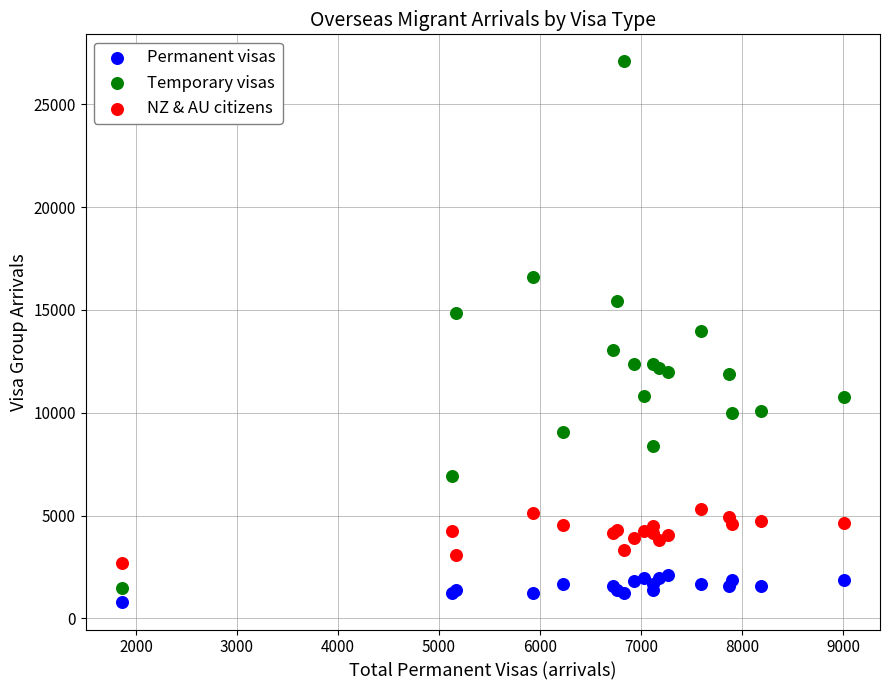

Which series contains the highest Y value?

Temporary visas